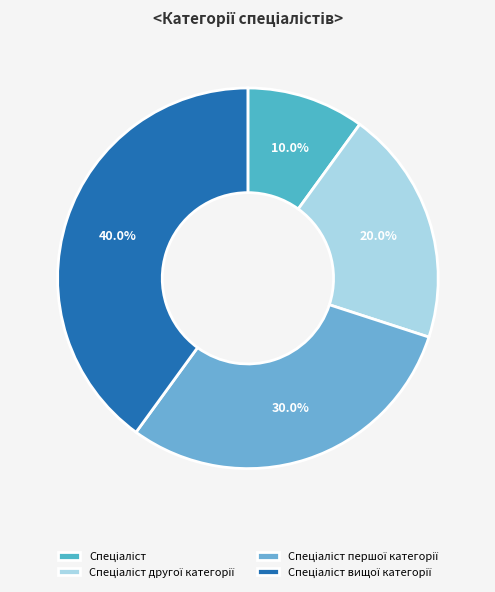

To the nearest percent, what portion does Спеціаліст represent?

10%